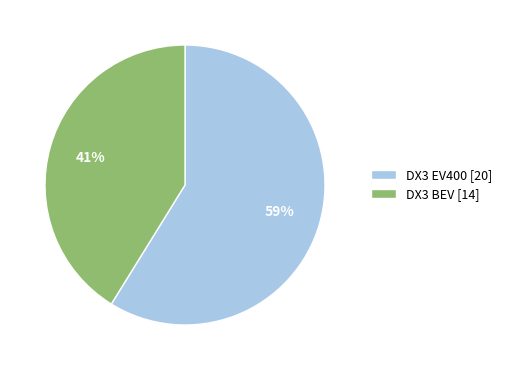

Is there a majority slice in this chart?

Yes